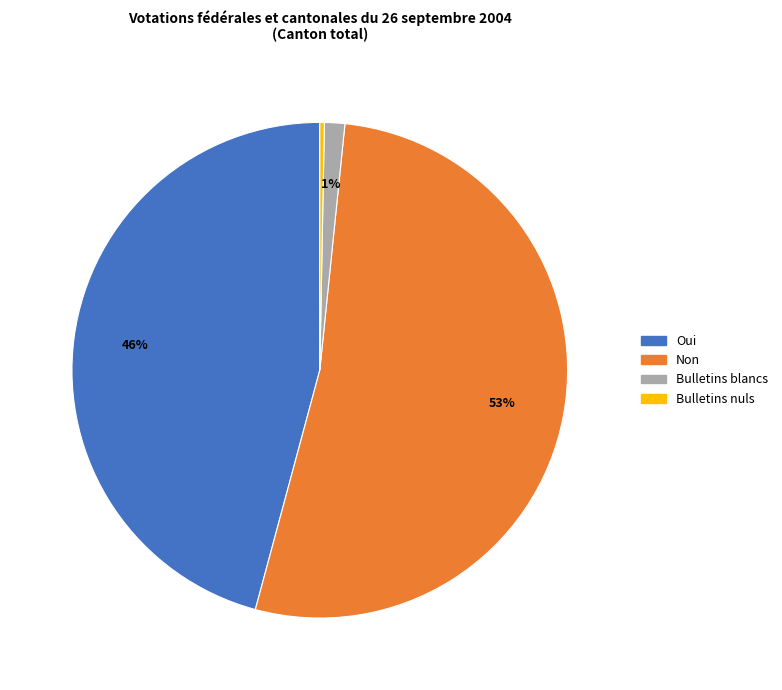

Which slice is the smallest?

Bulletins nuls